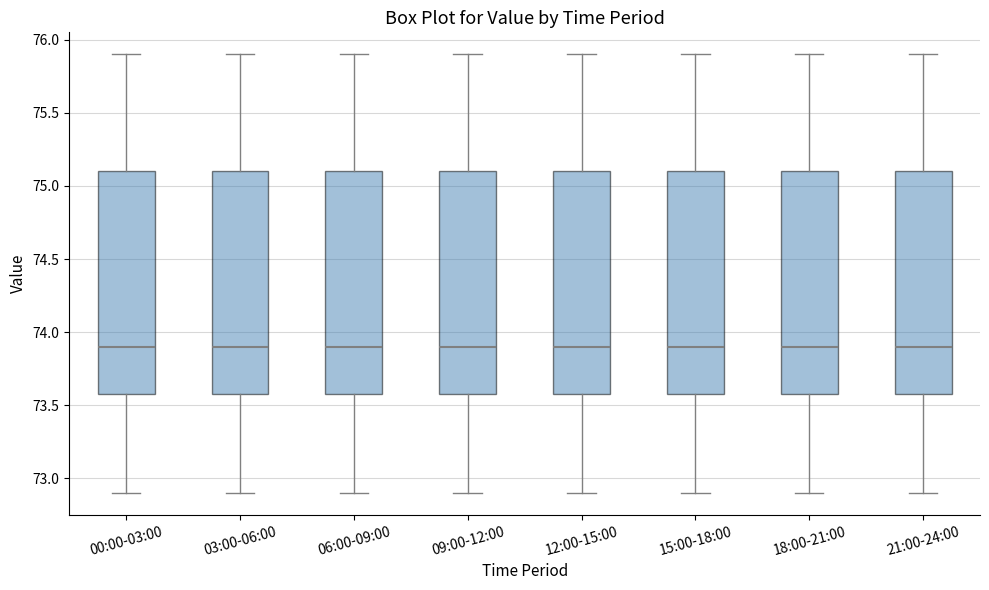

Reading left to right, read every box against the y-axis: the position of its median line, the range the box covers, and the ends of its whiskers. The values are not printed on the chart, so give them approximately, as read against the axis.

00:00-03:00: median 73.9, box 73.6 to 75.1, whiskers 72.9 to 75.9
03:00-06:00: median 73.9, box 73.6 to 75.1, whiskers 72.9 to 75.9
06:00-09:00: median 73.9, box 73.6 to 75.1, whiskers 72.9 to 75.9
09:00-12:00: median 73.9, box 73.6 to 75.1, whiskers 72.9 to 75.9
12:00-15:00: median 73.9, box 73.6 to 75.1, whiskers 72.9 to 75.9
15:00-18:00: median 73.9, box 73.6 to 75.1, whiskers 72.9 to 75.9
18:00-21:00: median 73.9, box 73.6 to 75.1, whiskers 72.9 to 75.9
21:00-24:00: median 73.9, box 73.6 to 75.1, whiskers 72.9 to 75.9